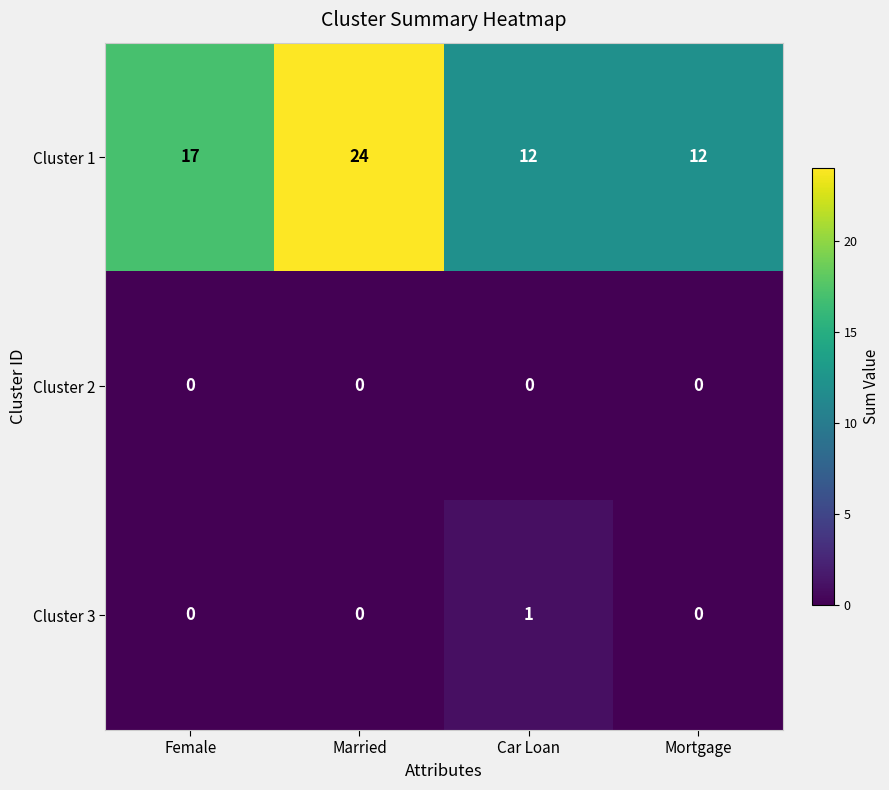

What is the maximum value shown in the chart?

24